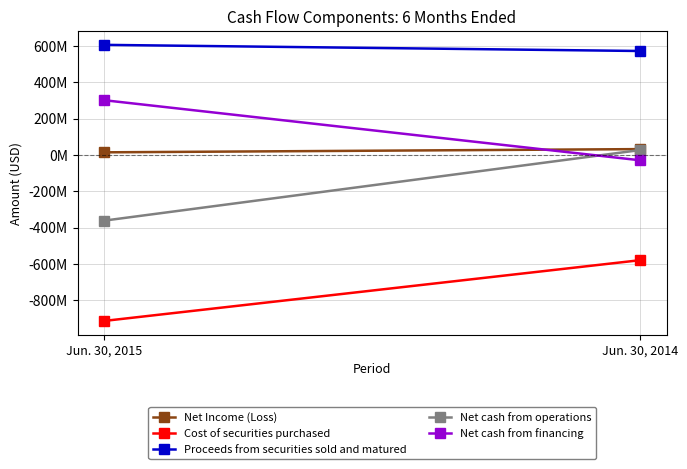

How many values in Net cash from financing are above zero?

1